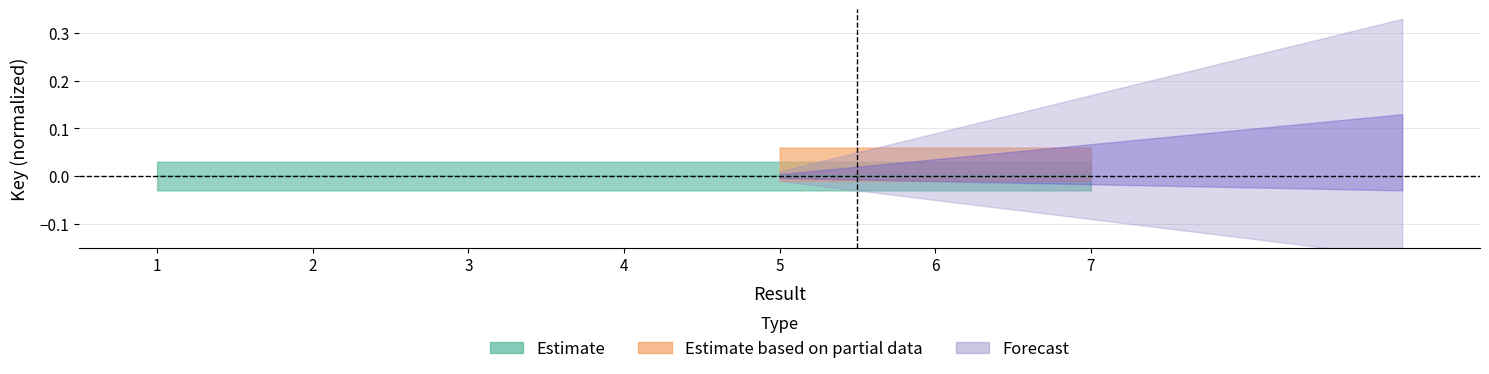

List the labels in order of value, smallest first.

7, 6, 2, 3, 5, 1, 4